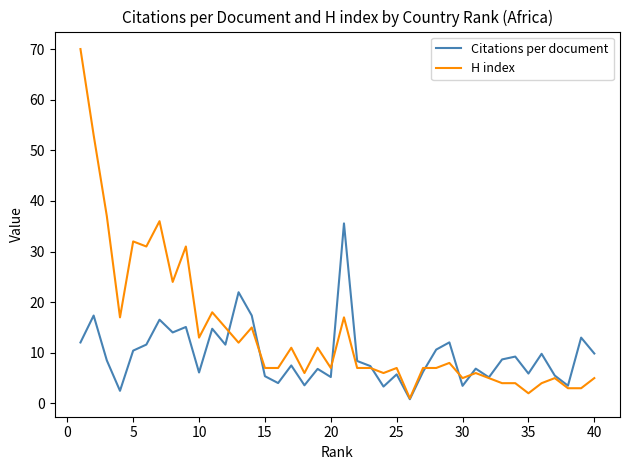

Which series has the largest total across all categories?

H index